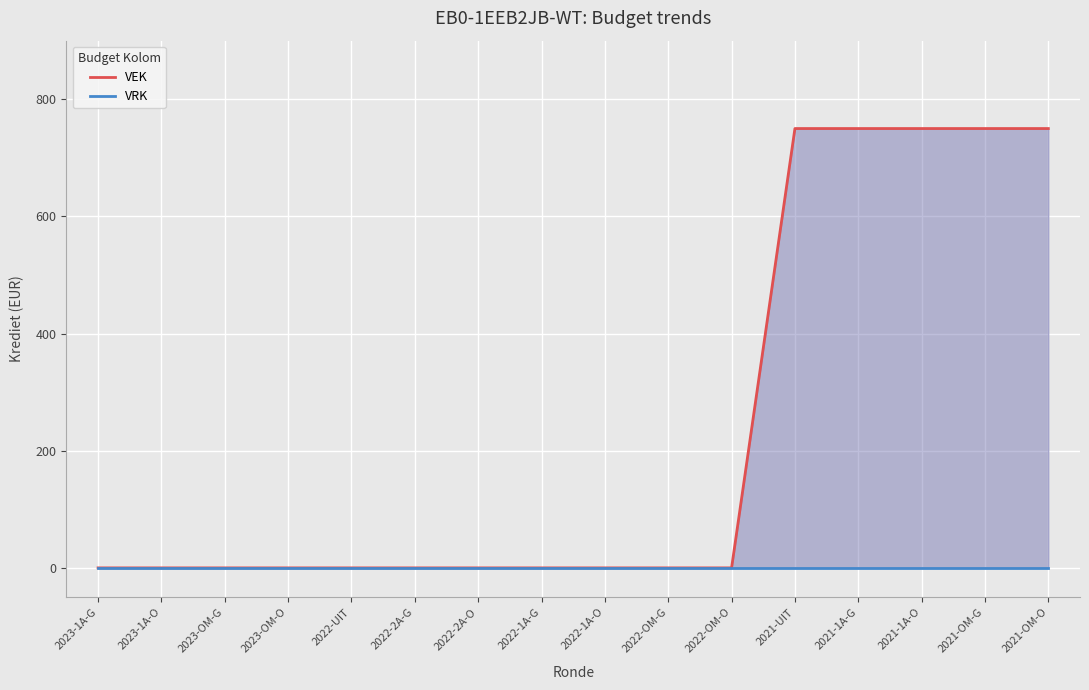

Rank the series at 2023-OM-G from lowest to highest value.

VEK, VRK